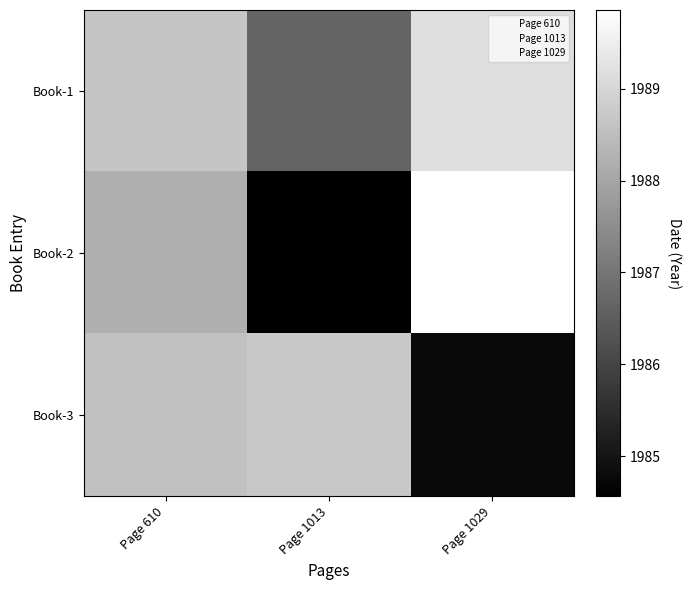

What is the lowest value of the Book-2 series?

1984.6